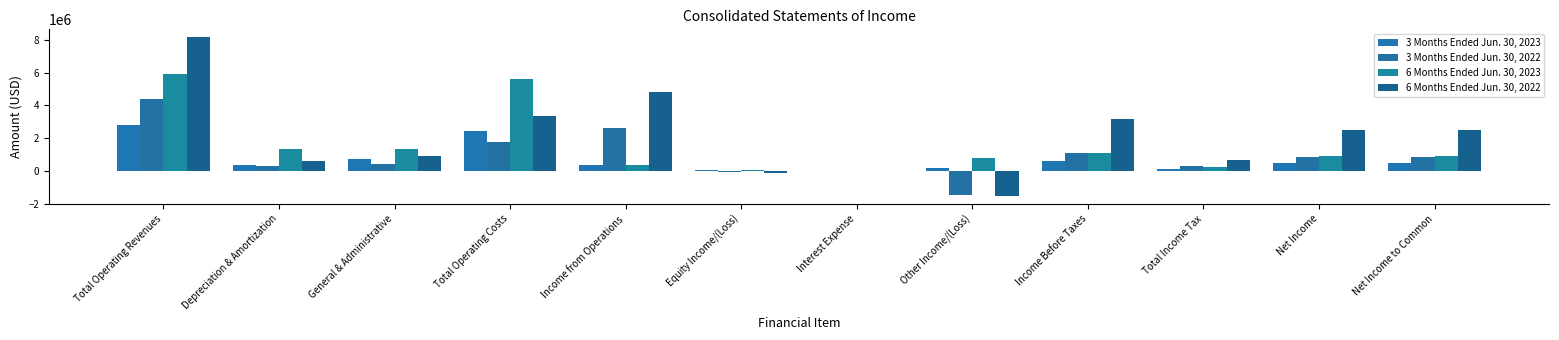

Which series has the largest total across all categories?

6 Months Ended Jun. 30, 2022